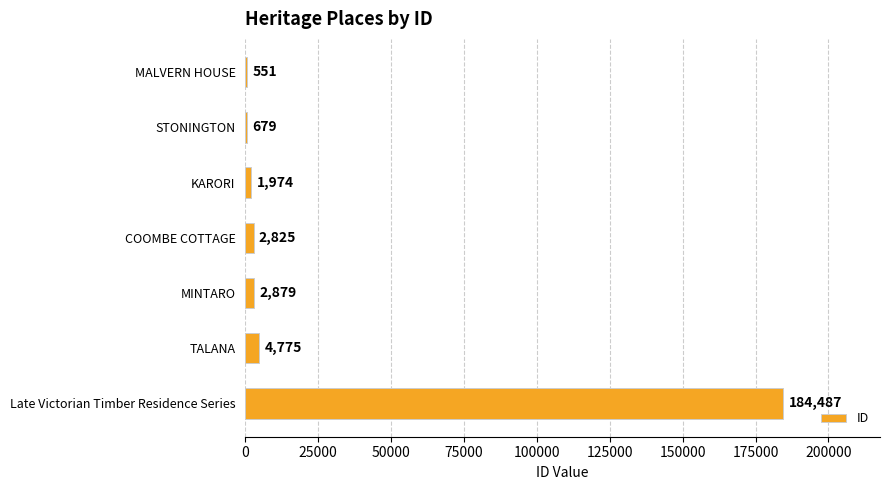

Reading bottom to top, list all the values displayed in this chart.

Late Victorian Timber Residence Series=184487	TALANA=4775	MINTARO=2879	COOMBE COTTAGE=2825	KARORI=1974	STONINGTON=679	MALVERN HOUSE=551